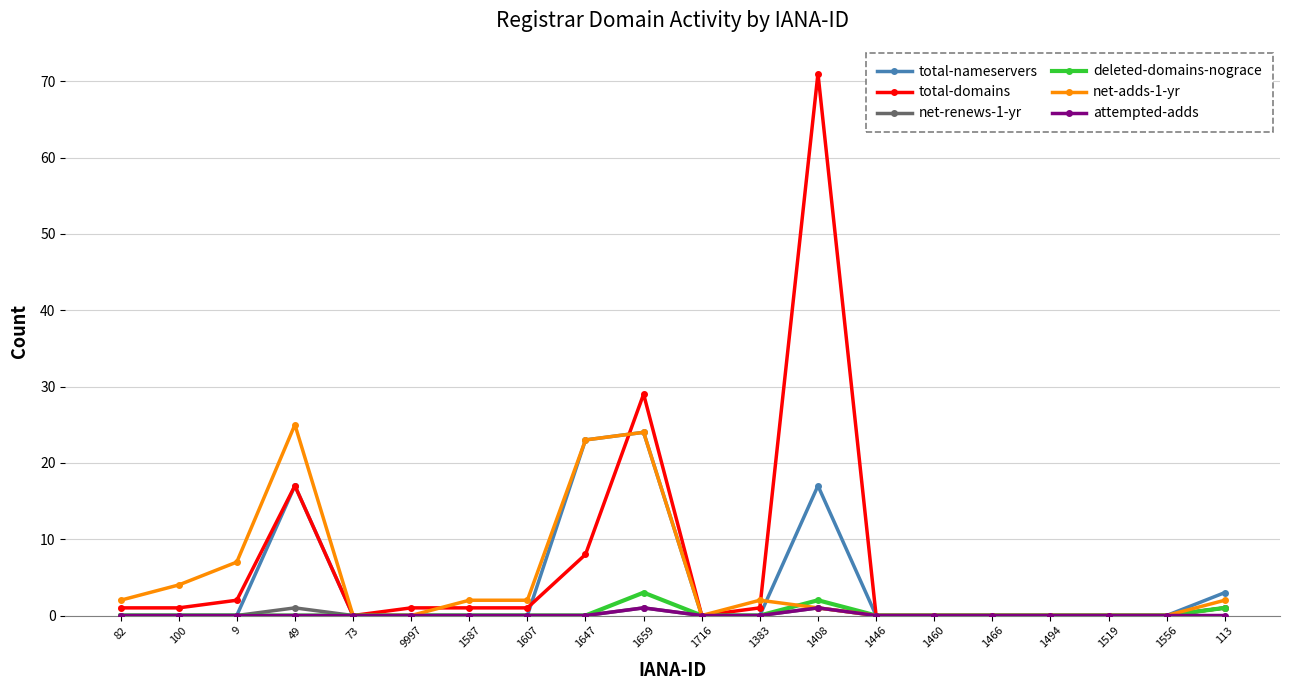

How many categories are shown in the chart?

20